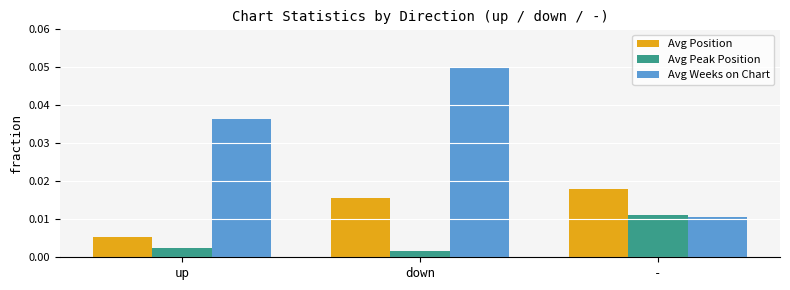

At how many categories does at least one series exceed 0?

3